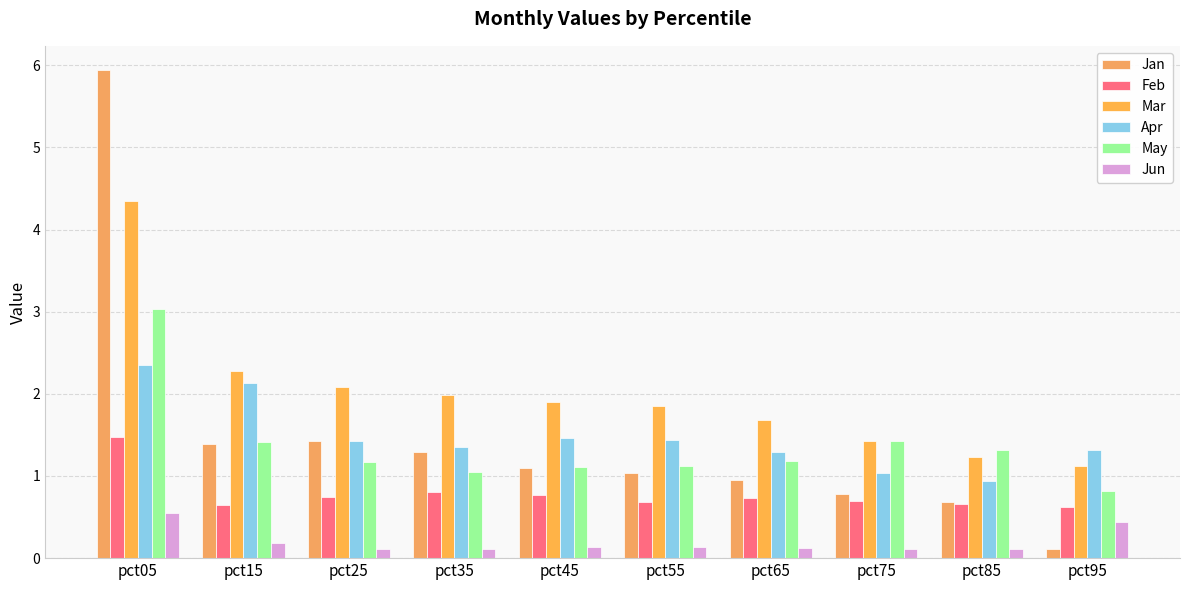

Is it true that May equals 1.9 at pct45?

False